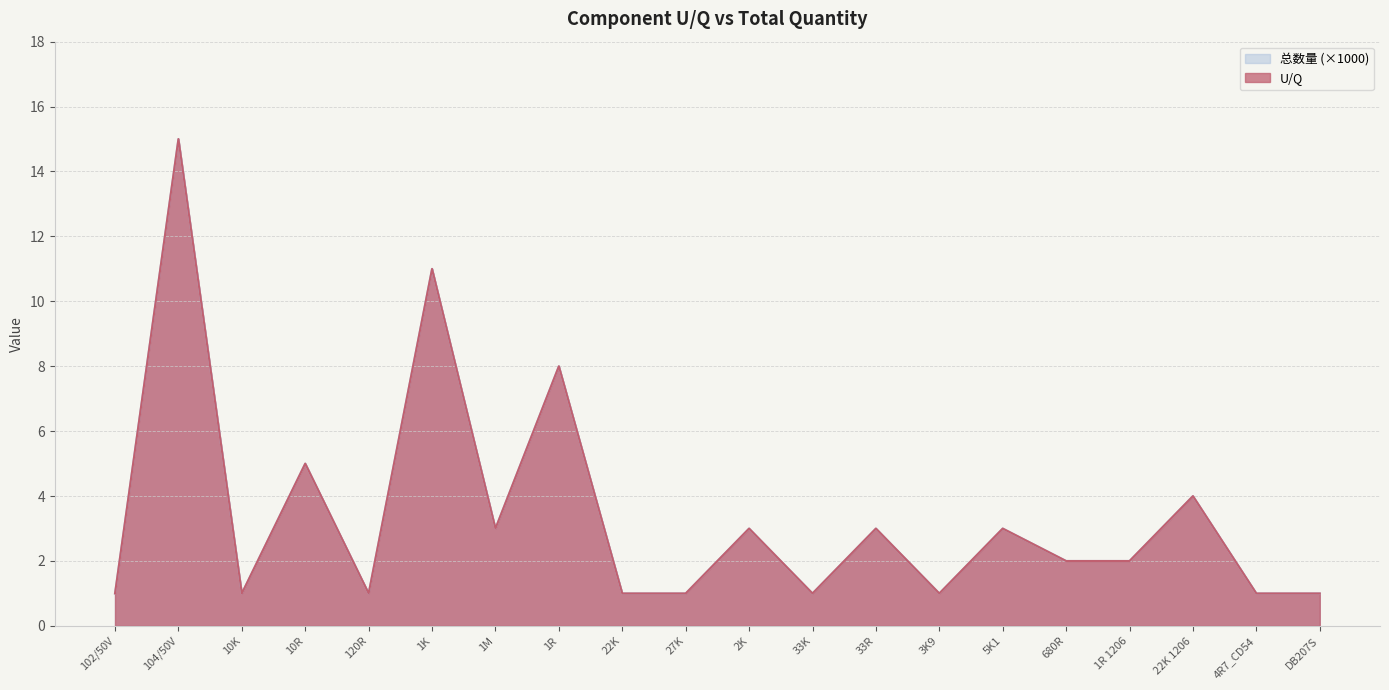

What is the sum of the 总数量(÷1000) values at 1K and 3K9?

12